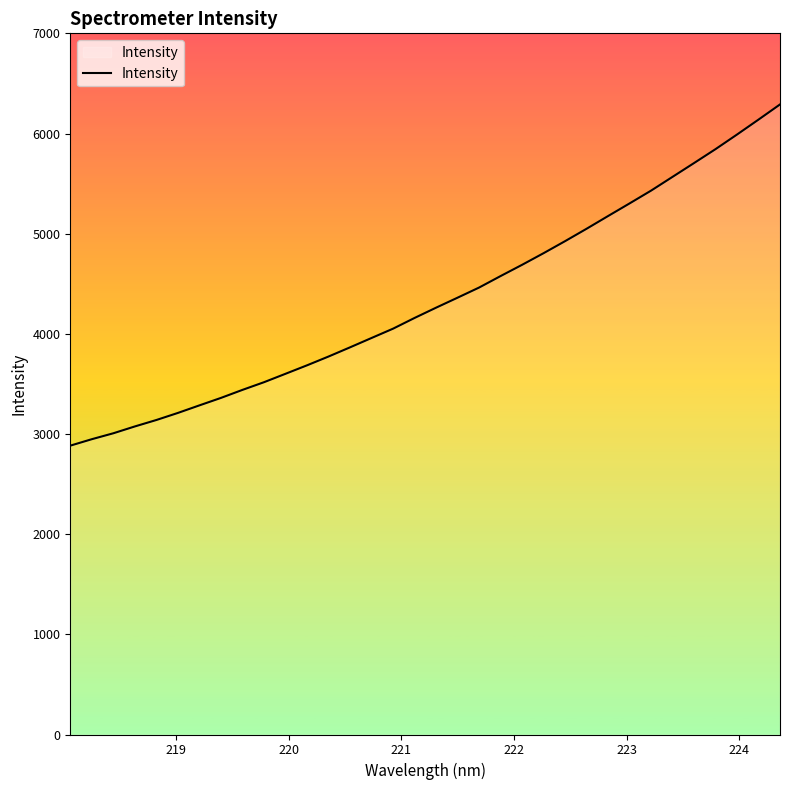

What is the difference between the maximum and minimum values?

3406.5